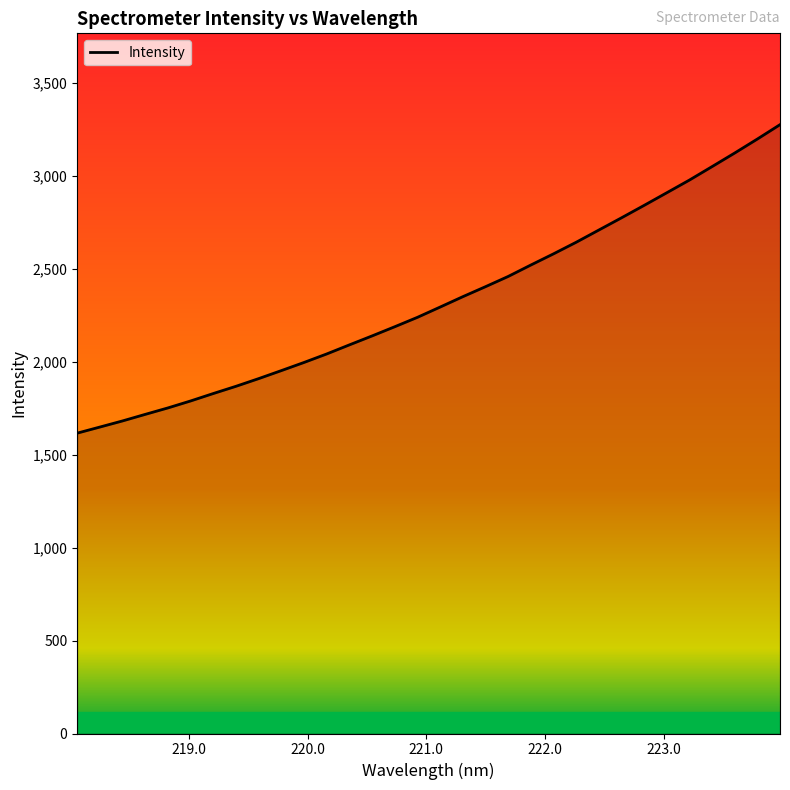

What is the greatest value displayed?

3276.1